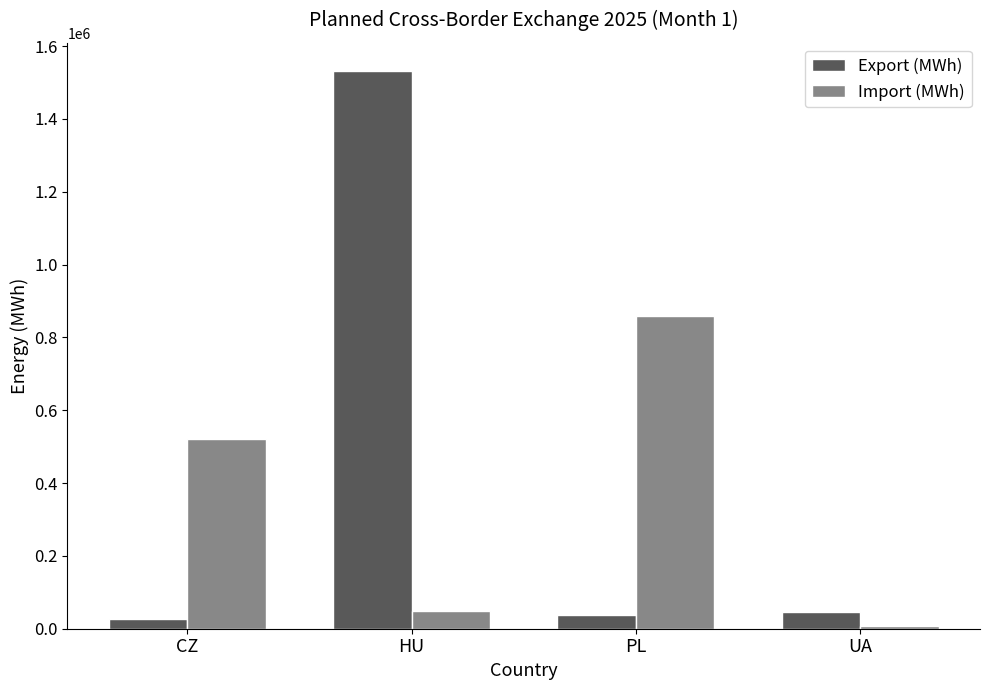

Is the value of Import (MWh) at PL greater than the value of Export (MWh) at PL?

Yes